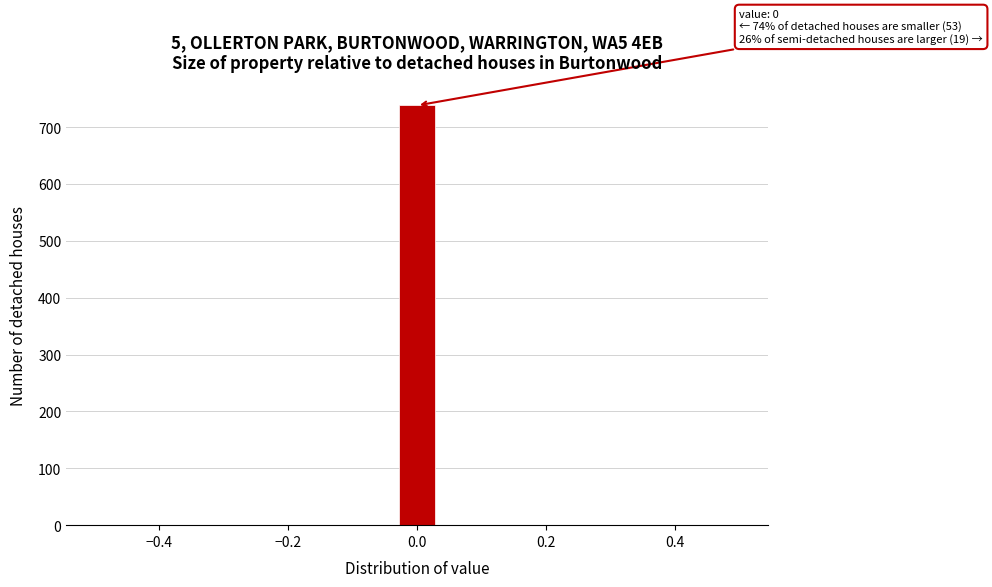

Read against the x-axis, roughly where is the centre of the tallest bar?

0.00